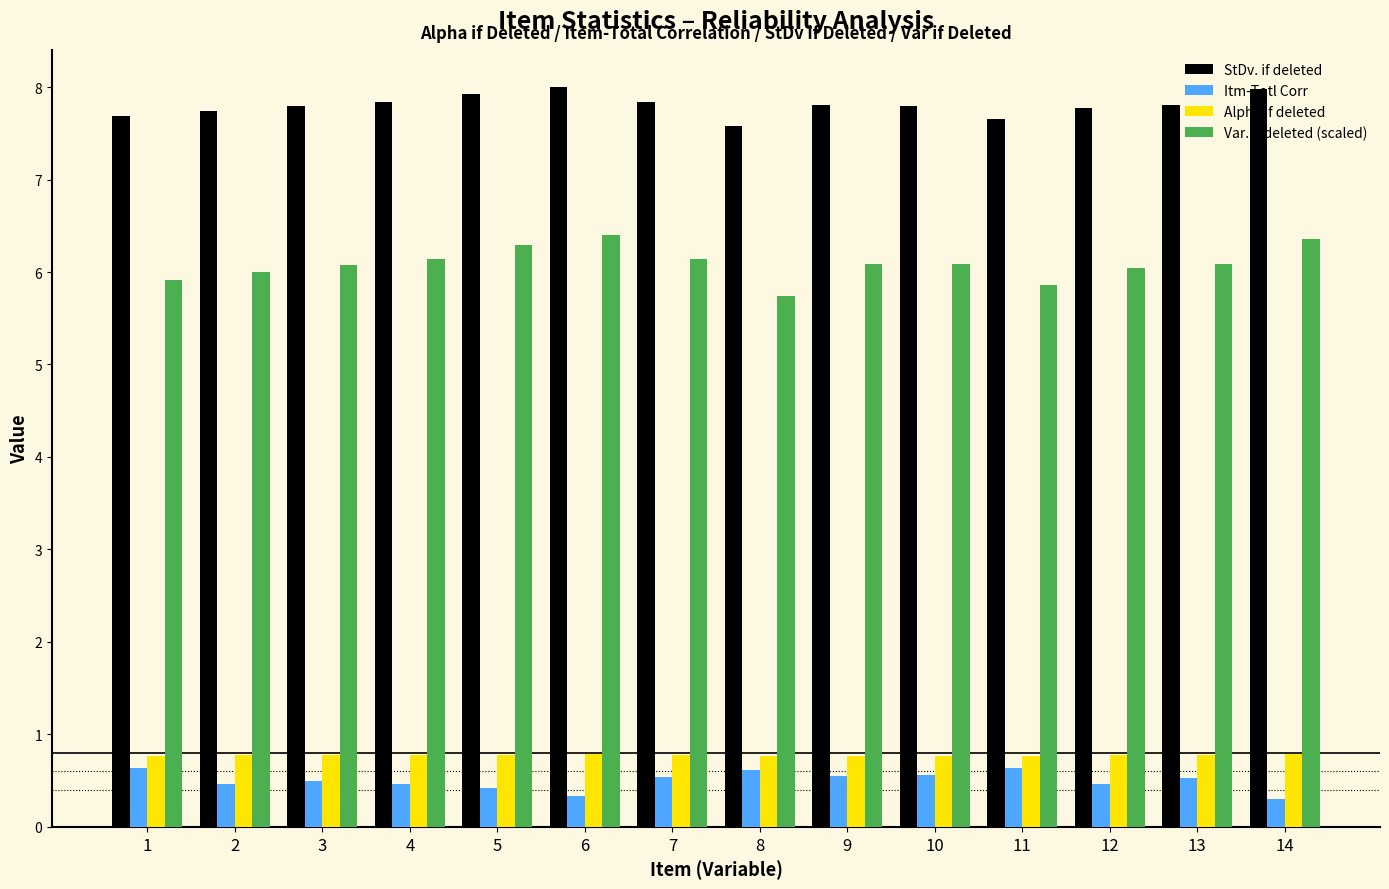

Is the value of Itm-Totl Corr at 5 greater than the value of StDv. if deleted at 9?

No